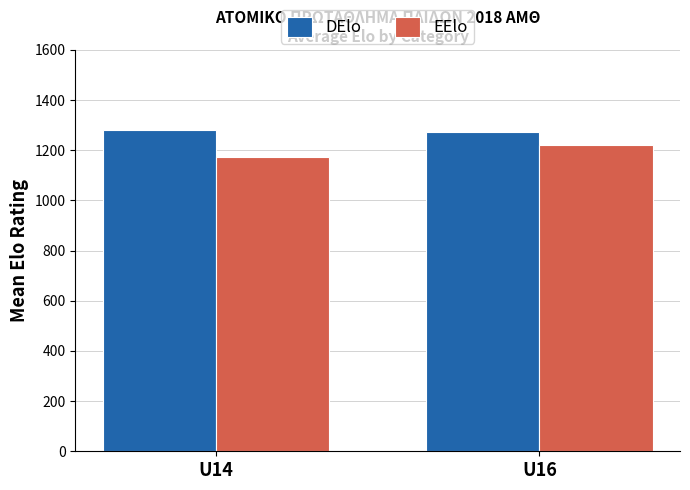

Between U14 and U16, which series saw the biggest shift?

EElo